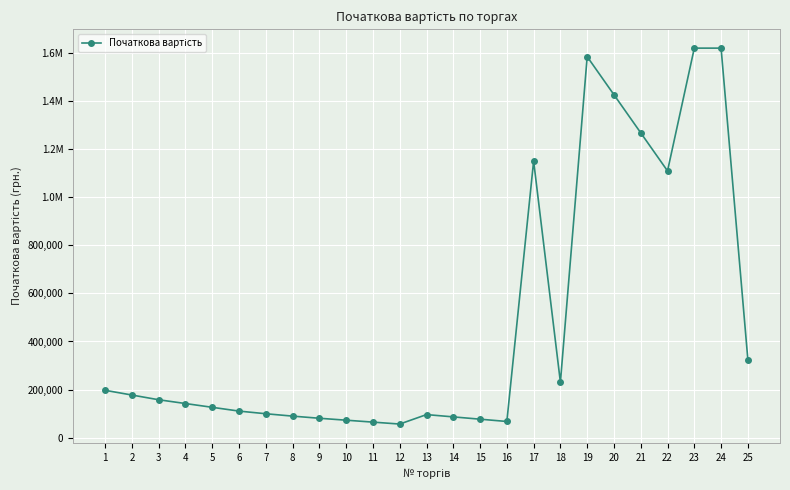

How many interior local peaks (higher than both neighbors) does the data have?

3